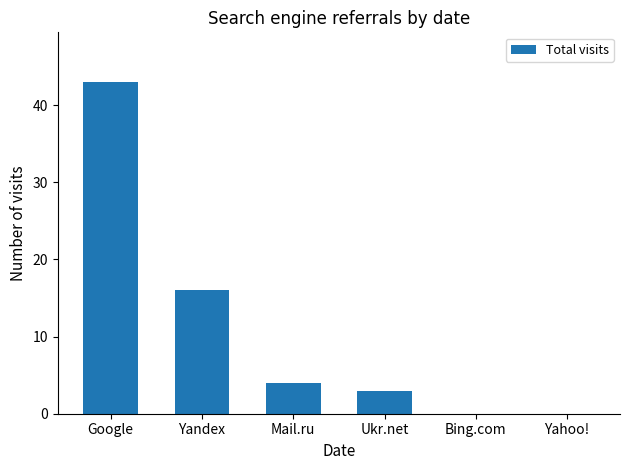

What is the sum of all values?

66